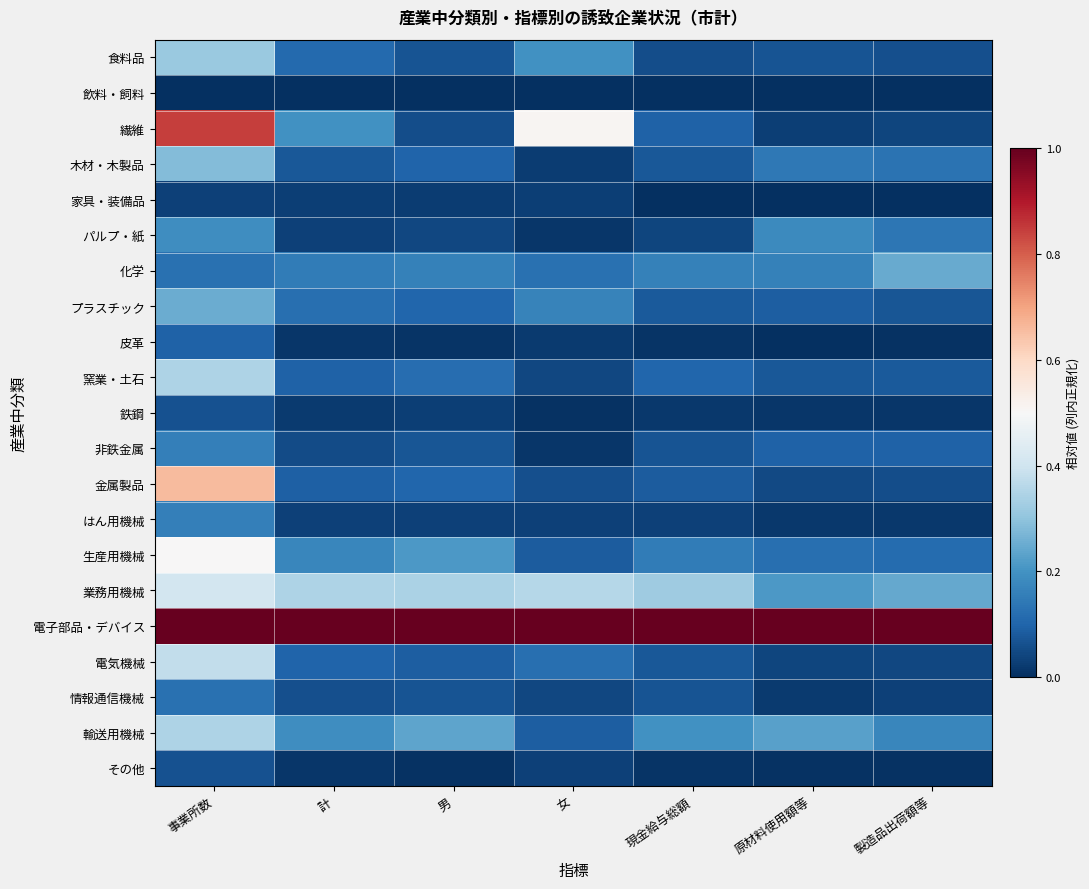

List the series in order of their peak value, lowest first.

飲料・飼料, 家具・装備品, 鉄鋼, その他, 皮革, 情報通信機械, 非鉄金属, はん用機械, パルプ・紙, 化学, プラスチック, 木材・木製品, 食料品, 窯業・土石, 輸送用機械, 電気機械, 業務用機械, 生産用機械, 金属製品, 繊維, 電子部品・デバイス